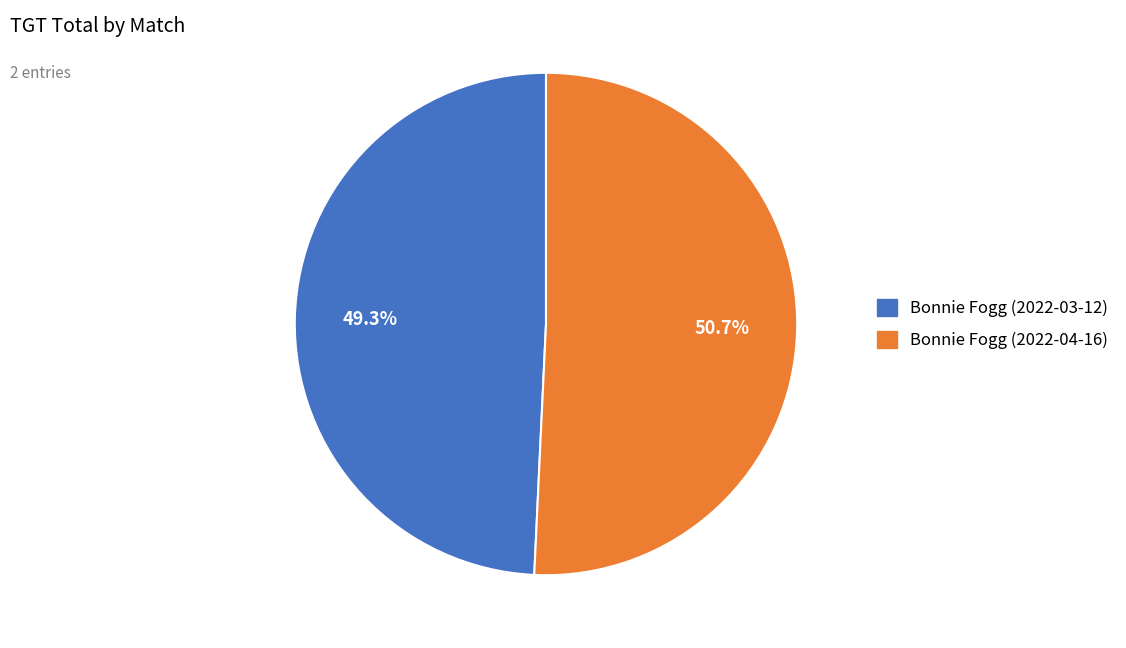

To the nearest percent, what is the difference between the Bonnie Fogg (2022-04-16) and Bonnie Fogg (2022-03-12) slice percentages?

1%